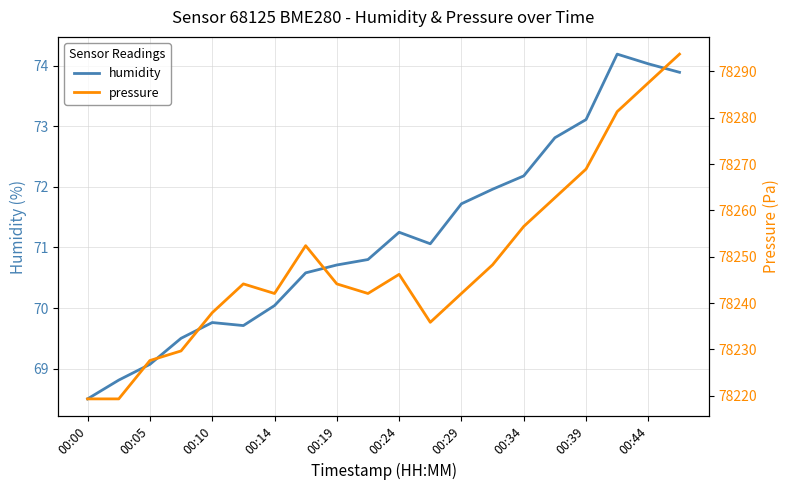

At which label does humidity reach its minimum?

00:00